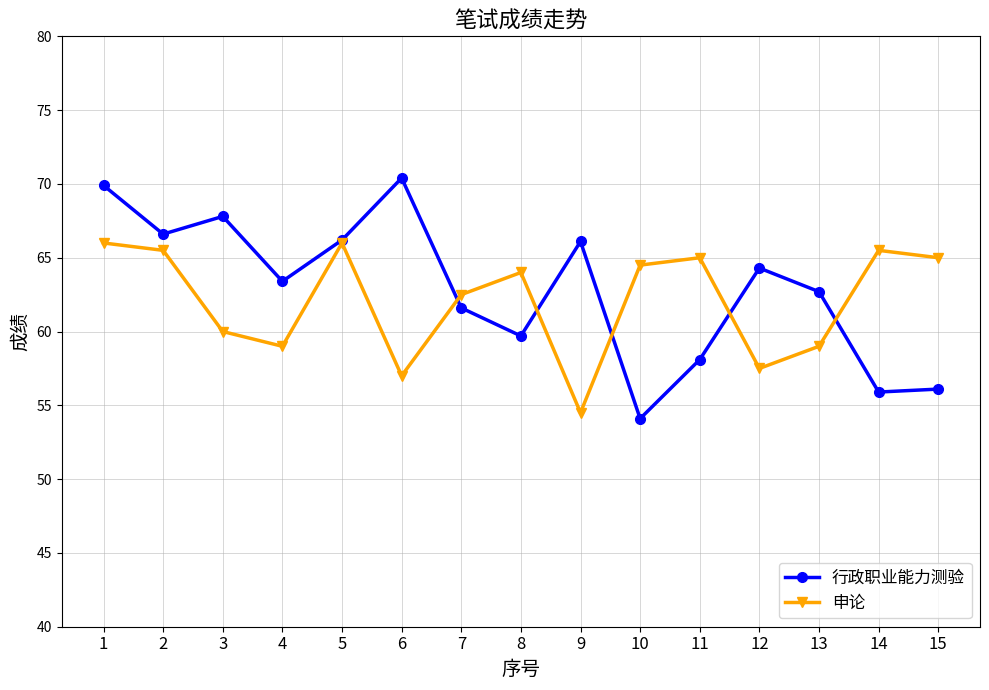

What is the highest value of the 申论 series?

66.0